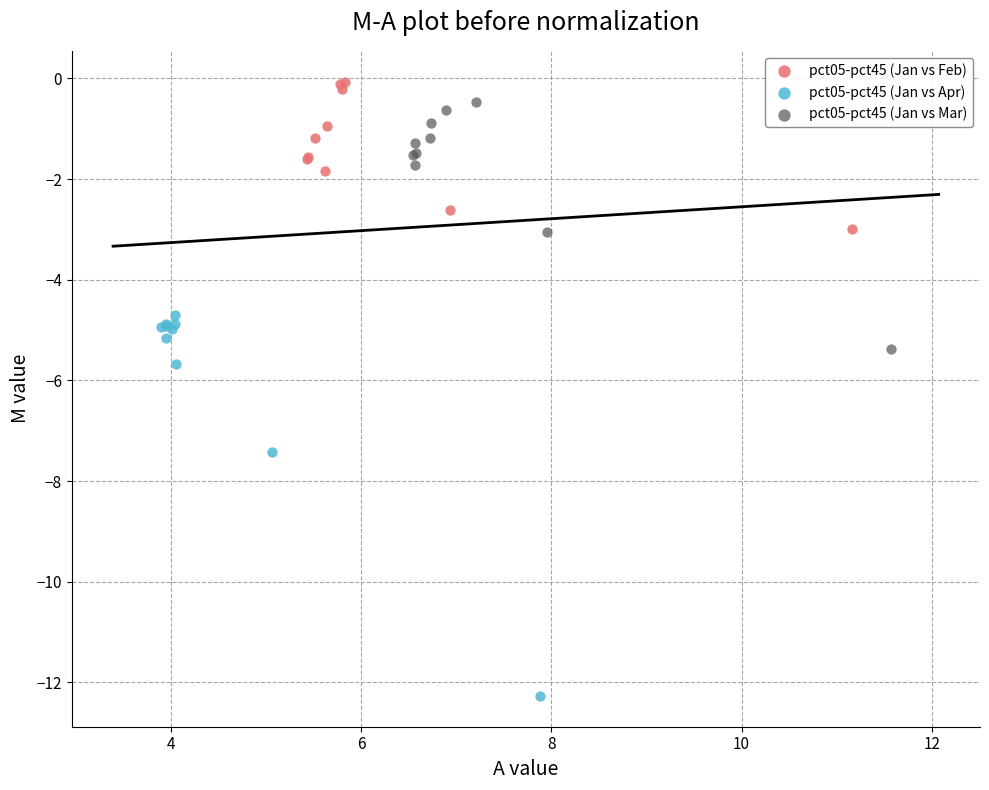

Which series has the widest spread of Y values?

pct05-pct45 (Jan vs Apr)